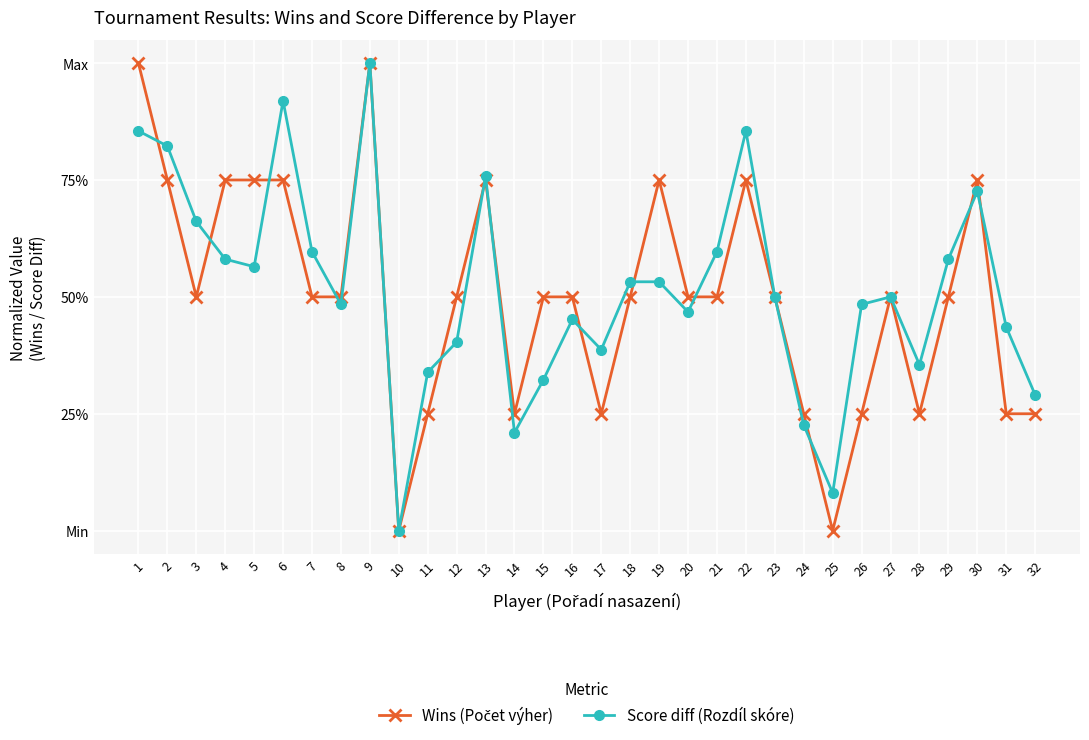

List the series in order of their peak value, lowest first.

Wins (Počet výher), Score diff (Rozdíl skóre)